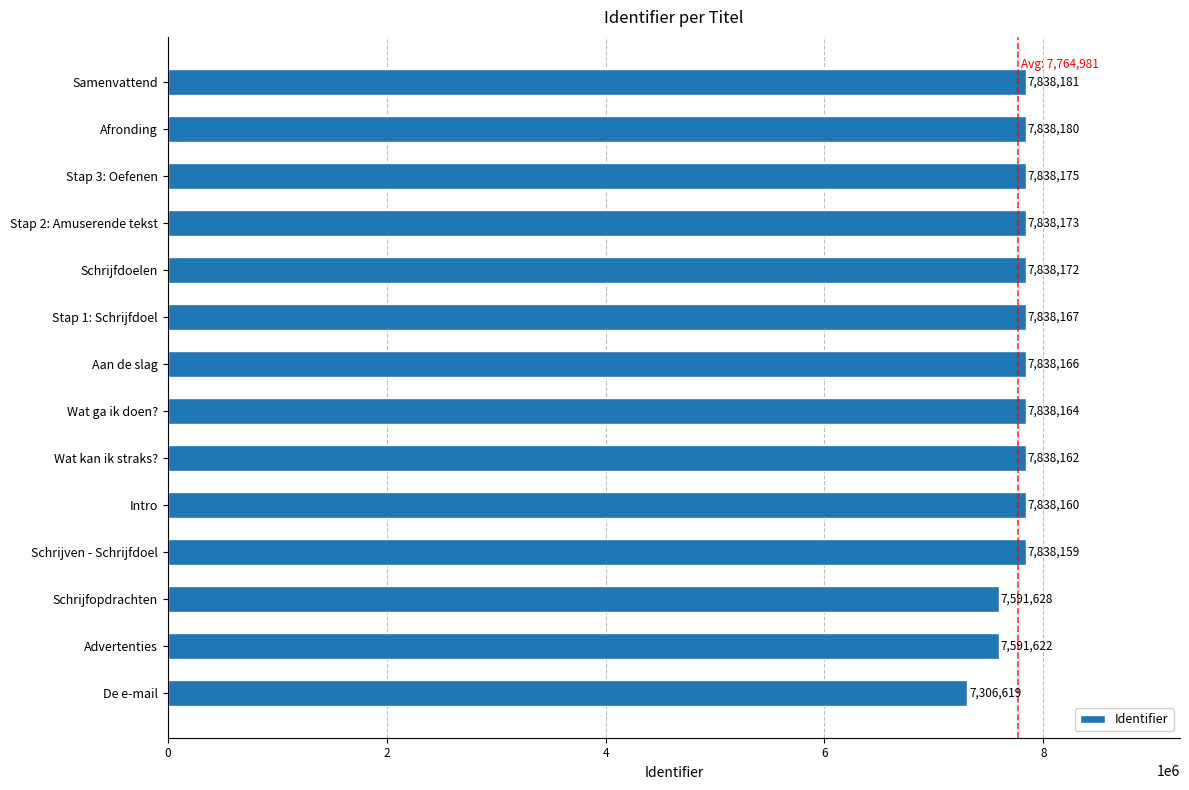

Are the bars horizontal?

Yes